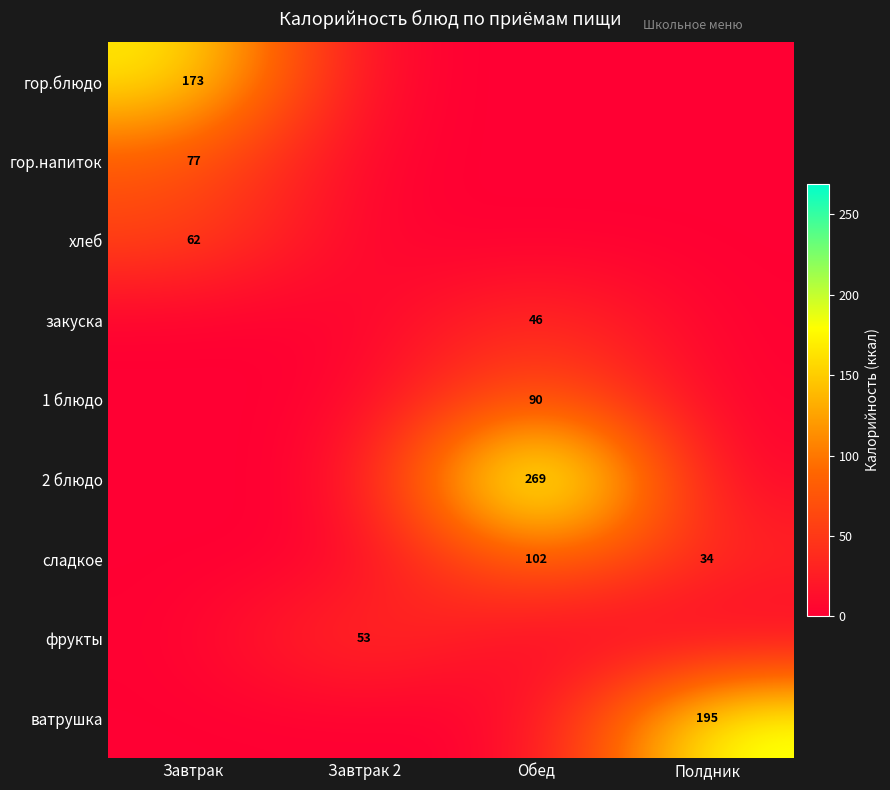

The value of сладкое at Полдник is 34. True or false?

True